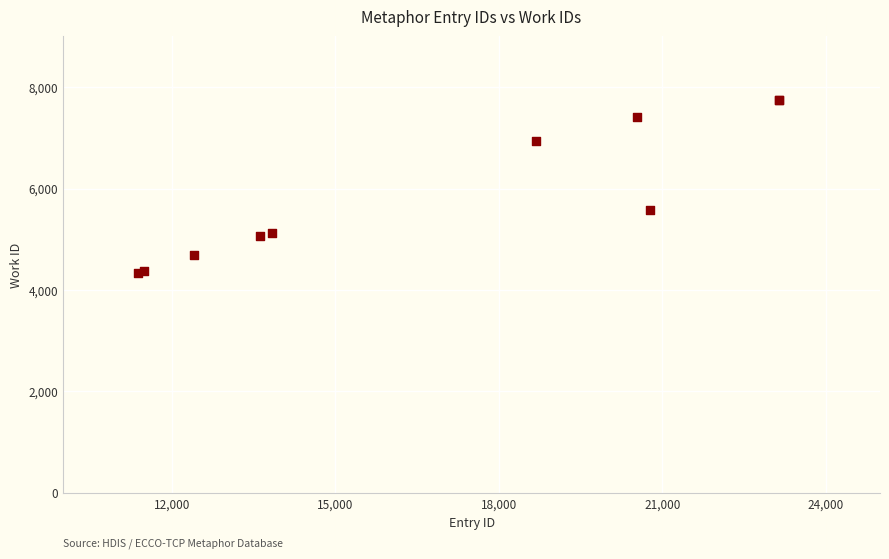

What Y value in the scatter plot is closest to 6046?

5579